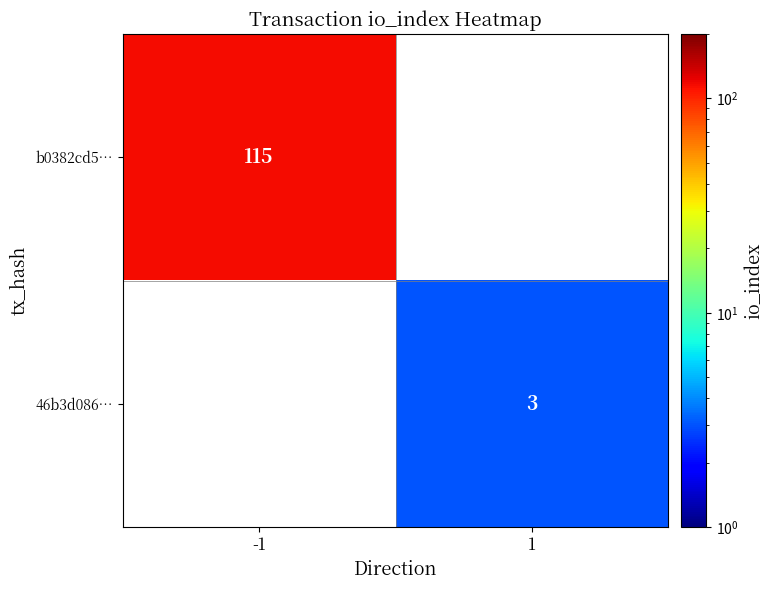

The value of b0382cd5… at -1 is 48. True or false?

False